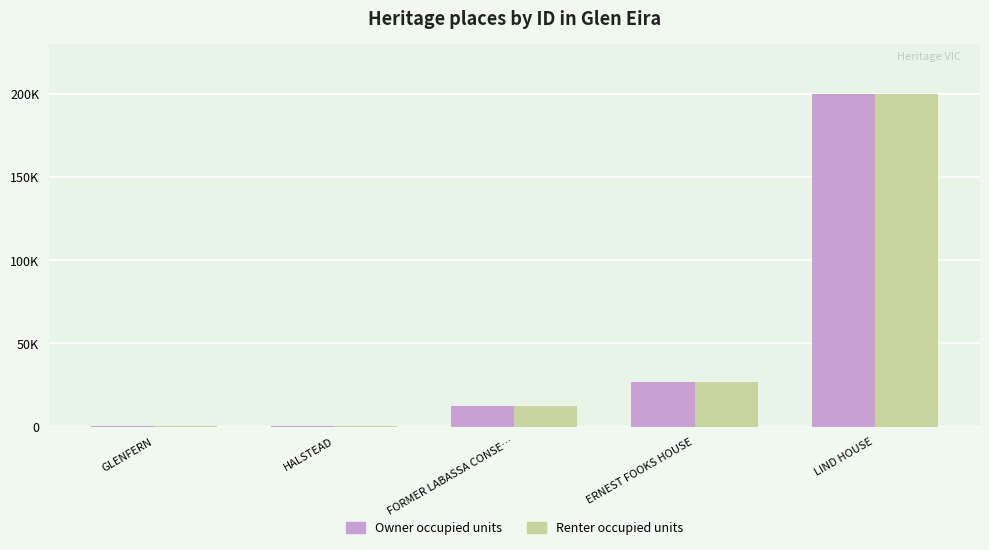

Where does the Owner occupied units series first go above 12504?

ERNEST FOOKS HOUSE